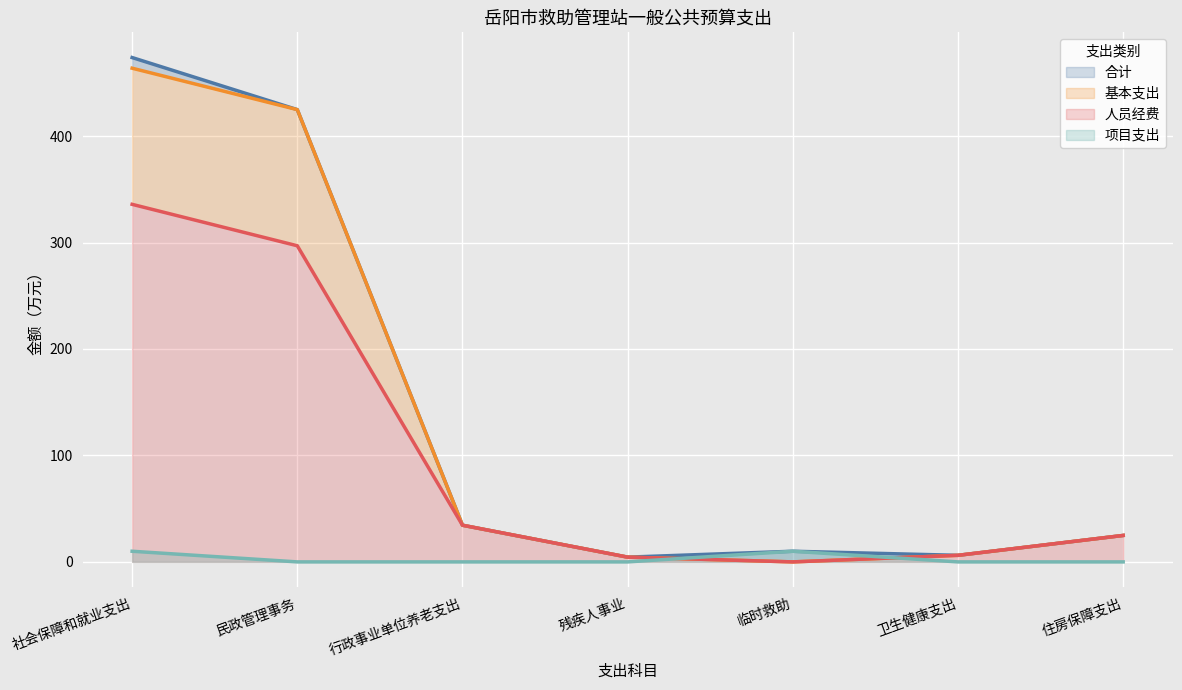

What position from the left is 社会保障和就业支出?

1